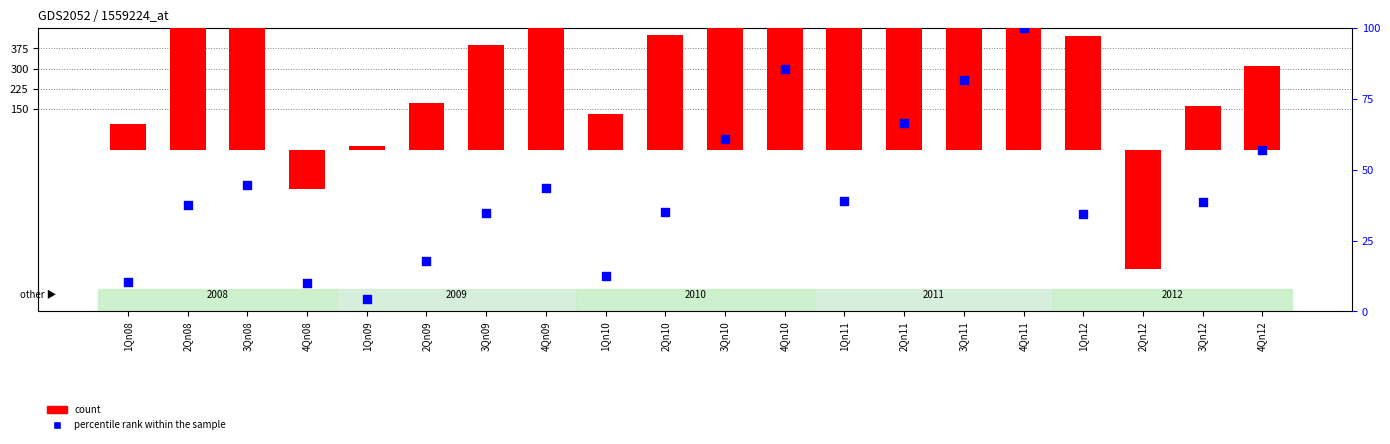

Which series reaches the maximum Y coordinate?

count